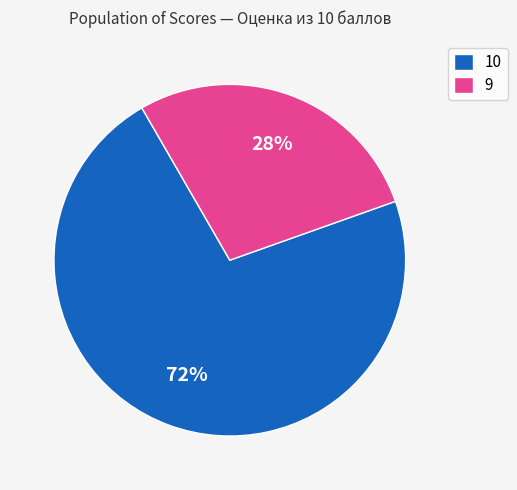

Which category has the biggest portion of the pie?

10